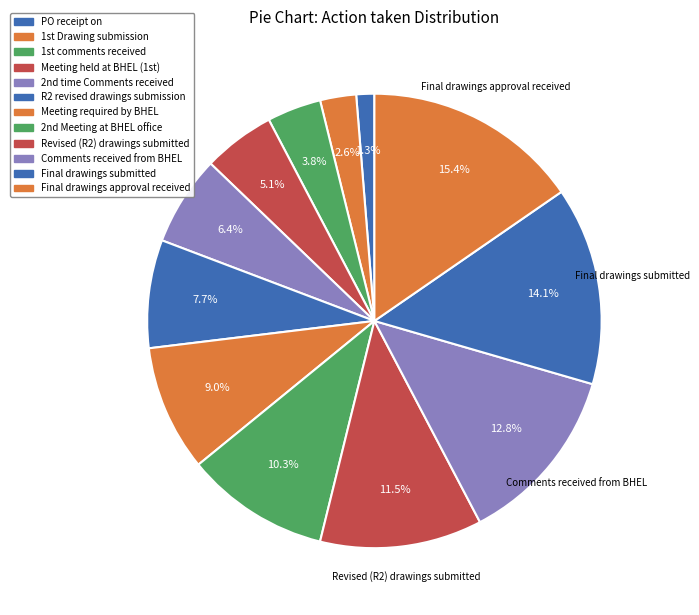

How many segments does this pie chart have?

12